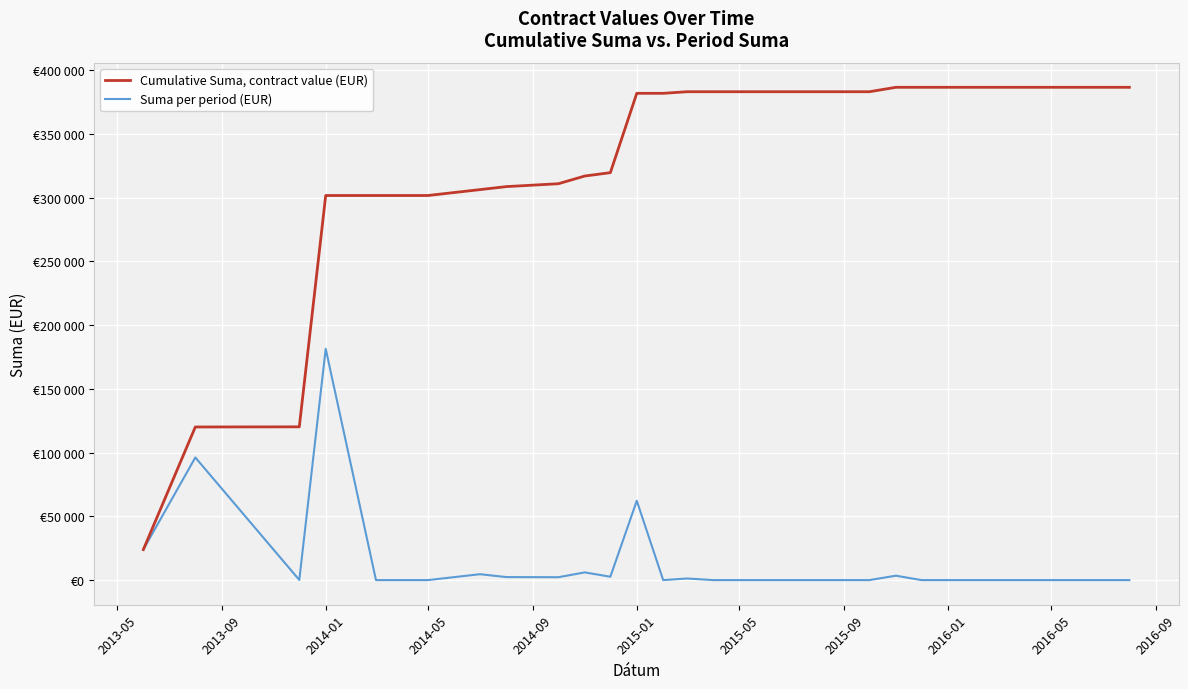

List the series in order of their peak value, highest first.

Cumulative Suma, contract value (EUR), Suma per period (EUR)